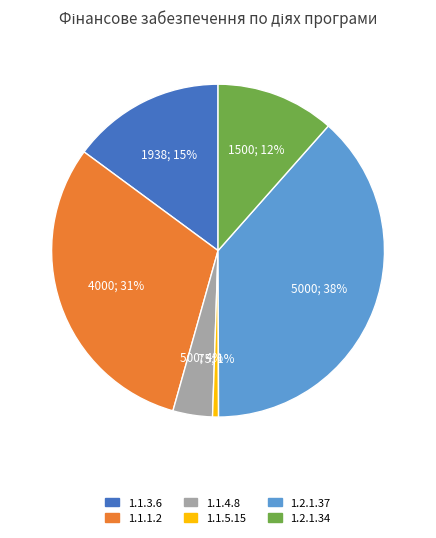

To the nearest percent, what is the average slice percentage?

17%